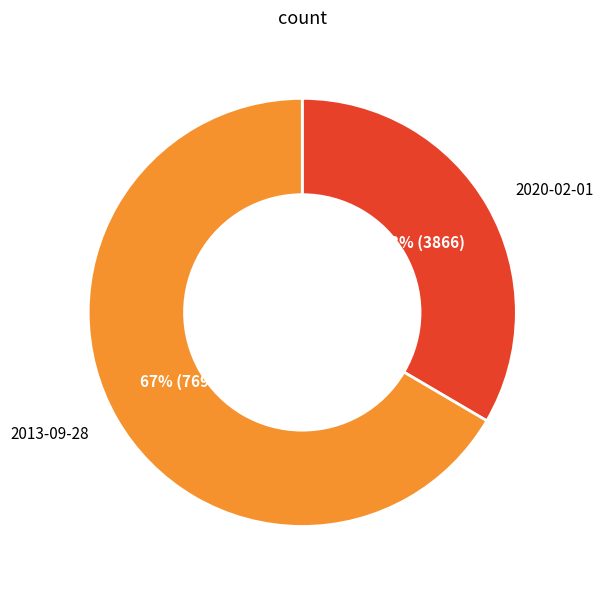

Is there any slice that represents more than half of the pie?

Yes